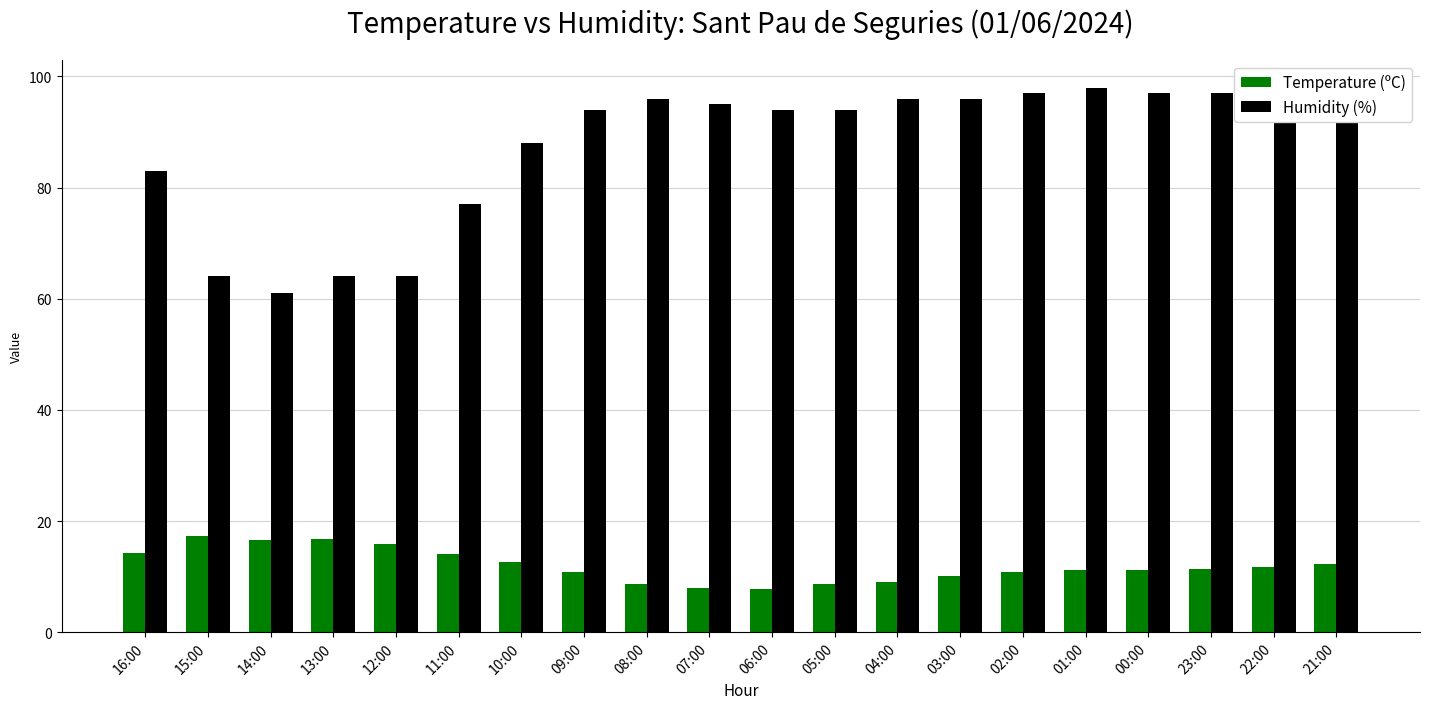

The value of Humidity (%) at 00:00 is 97.0. True or false?

True